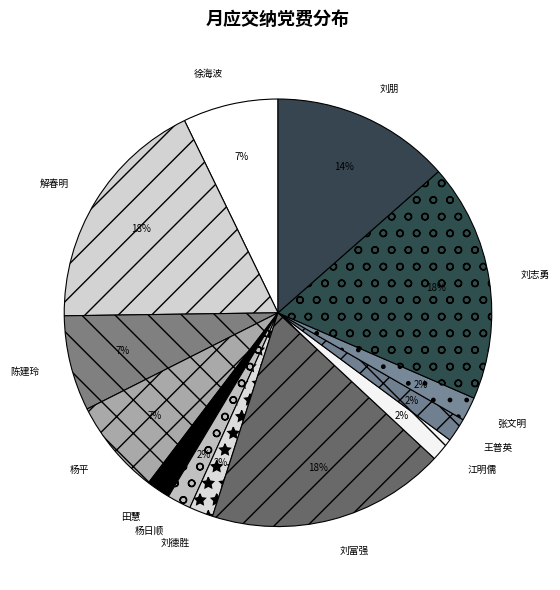

True or false: 徐海波 accounts for 7% of the total.

True